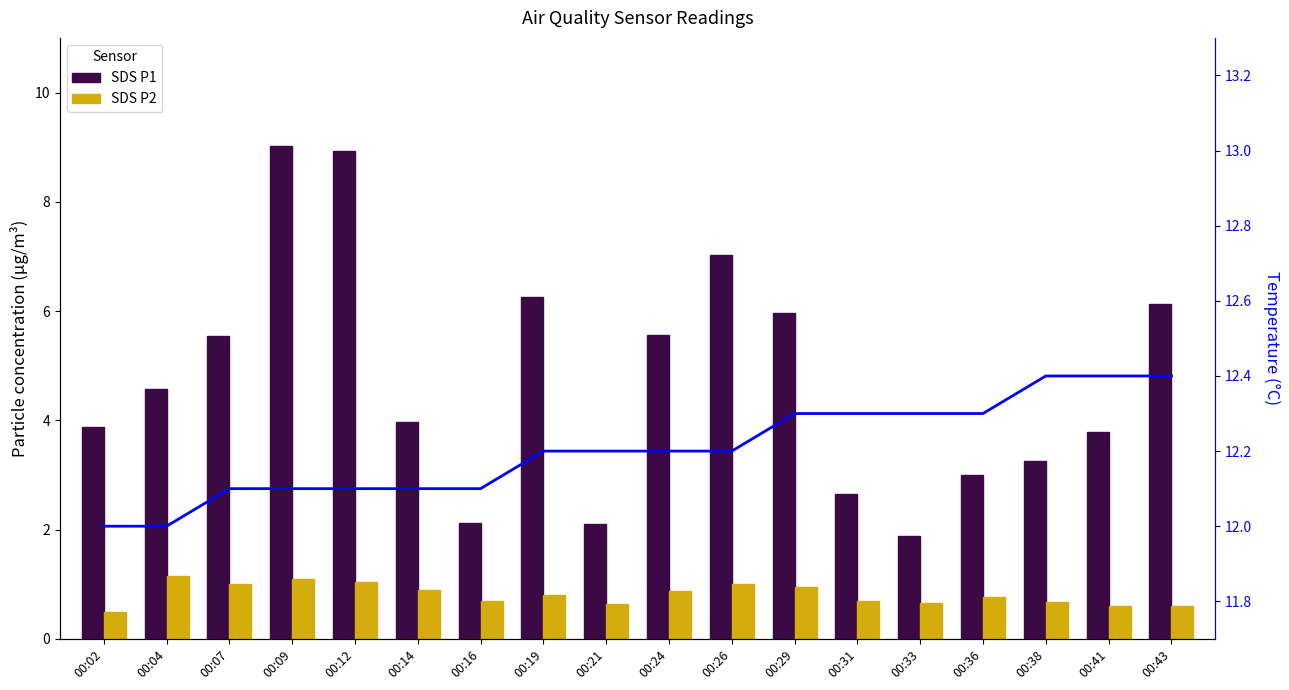

What is the average value of the SDS P1 series?

4.8